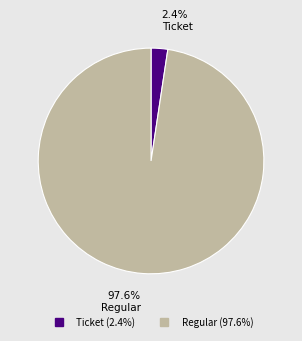

How many slices are in this pie chart?

2